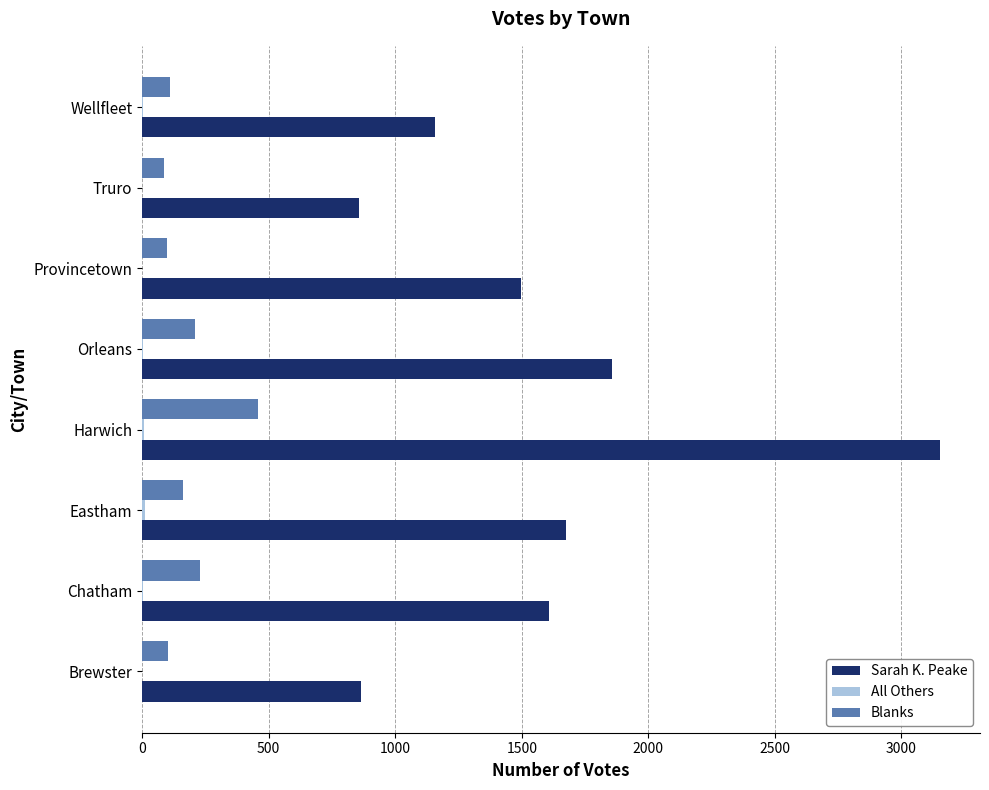

Which series changed the most between Orleans and Wellfleet?

Sarah K. Peake